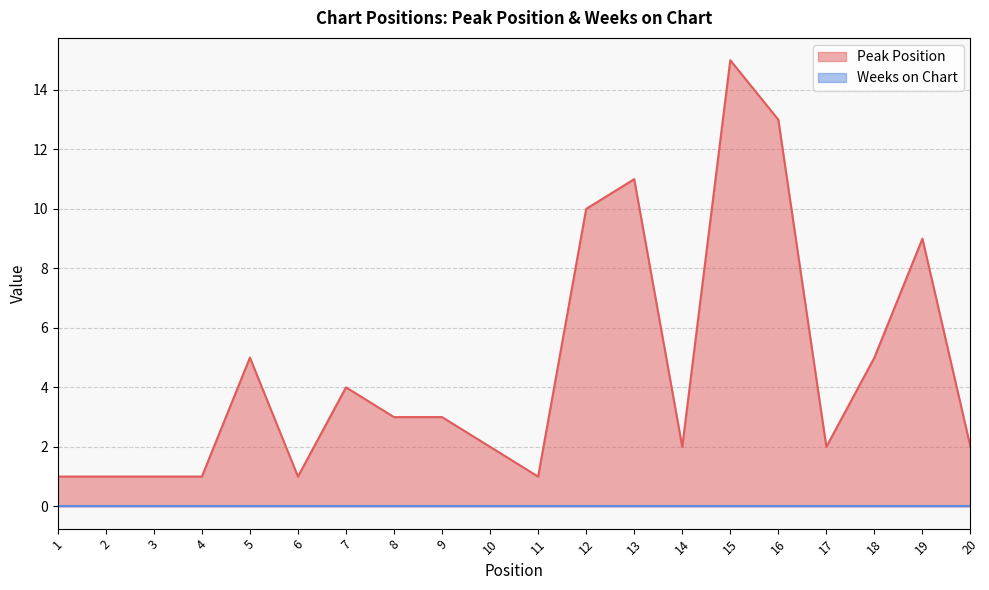

What is the difference between the second highest and second lowest values?

12